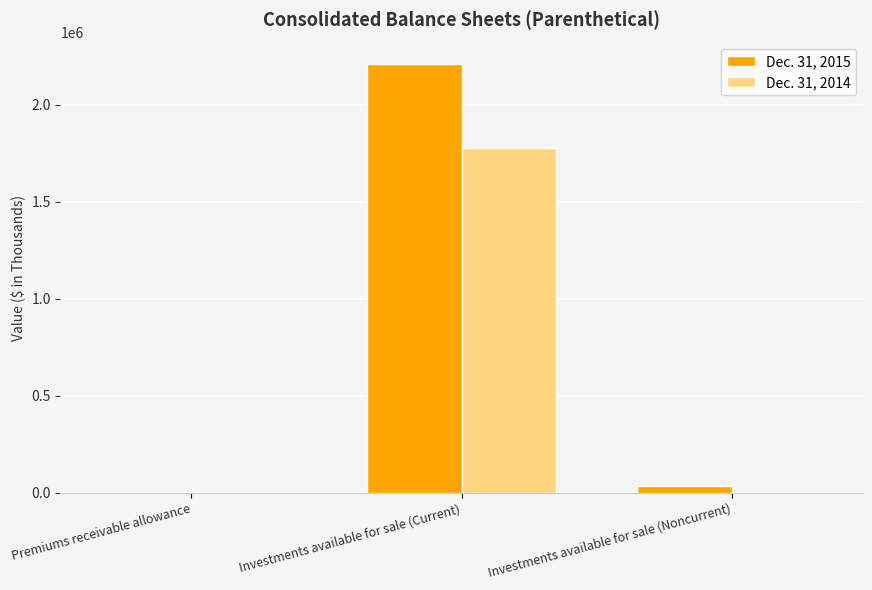

The Dec. 31, 2015 series shows 1448185 at Investments available for sale (Current). True or false?

False